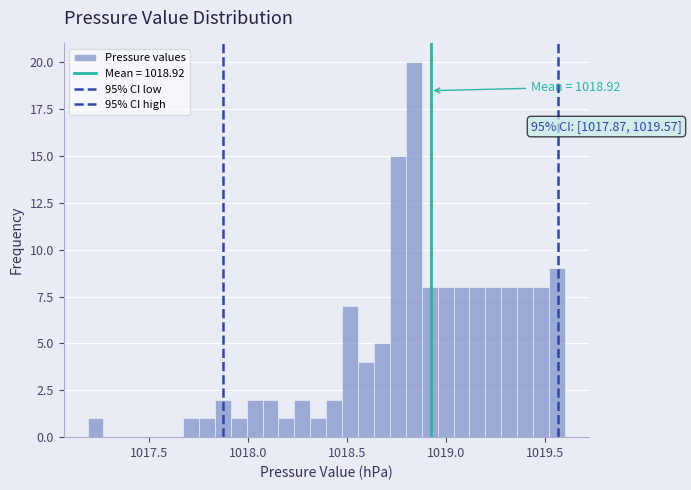

Around what value on the x-axis is the tallest bar? Give the approximate position of its centre, as read against the axis.

1018.85